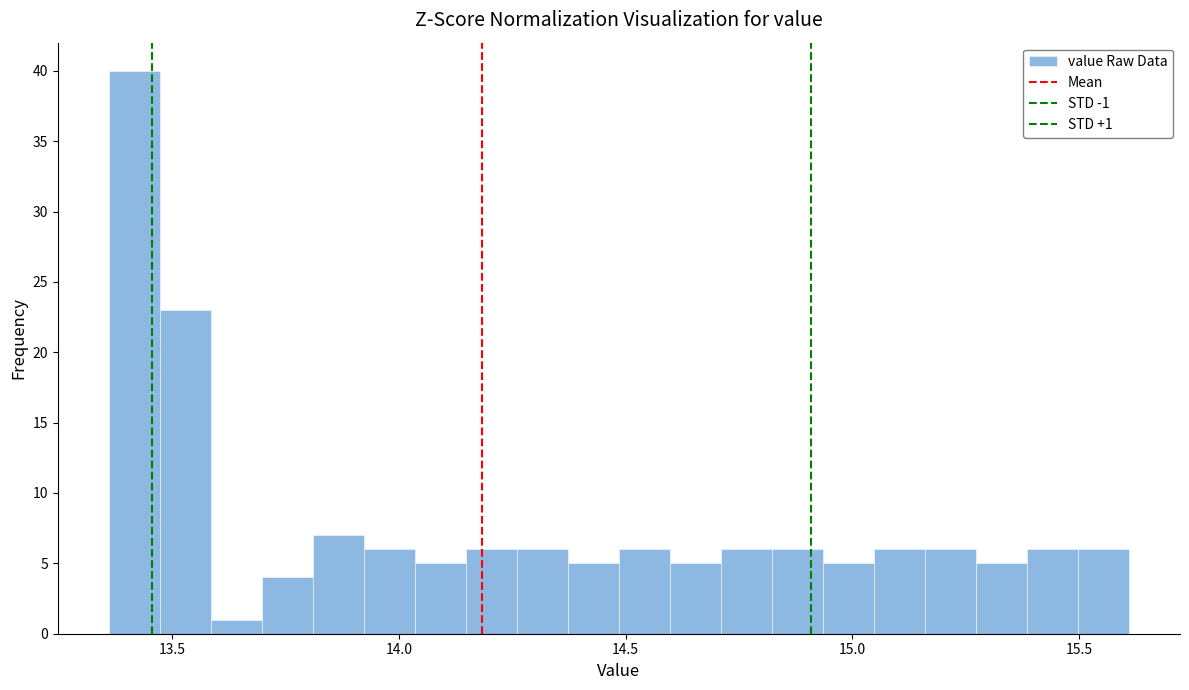

Read against the x-axis, roughly where is the centre of the tallest bar?

13.40